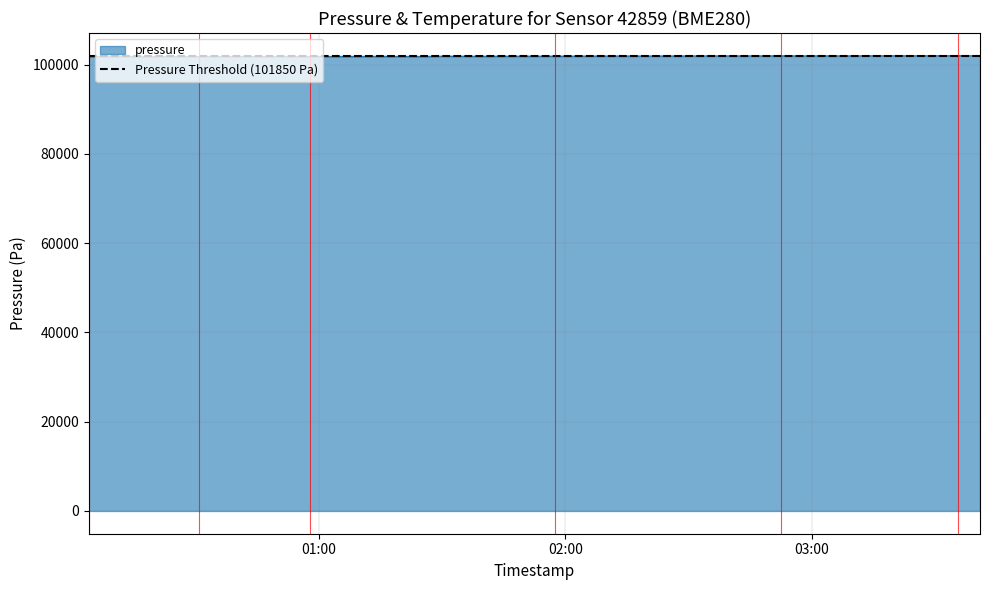

How many distinct data groups are displayed?

1